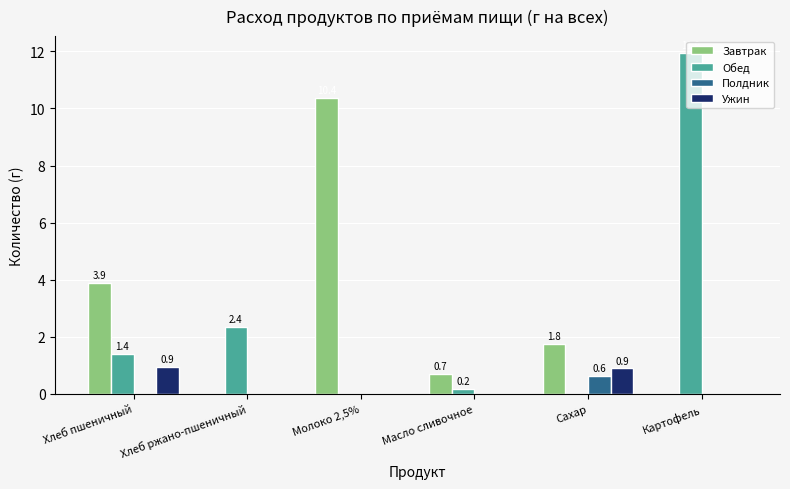

What is the average value of the Обед series?

2.6